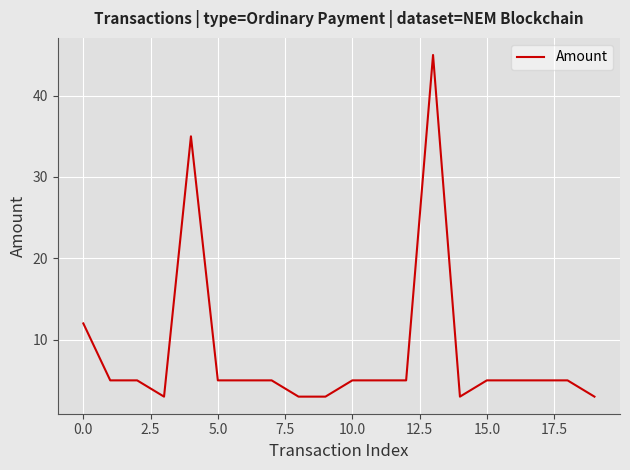

What is the difference between the maximum and minimum values?

42